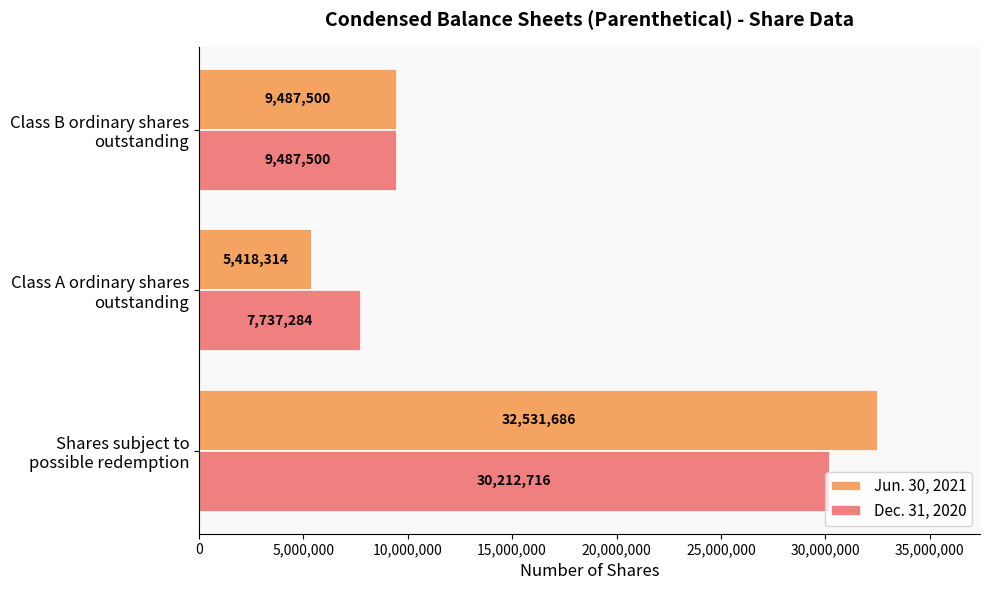

What is the minimum value shown in the chart?

5418314